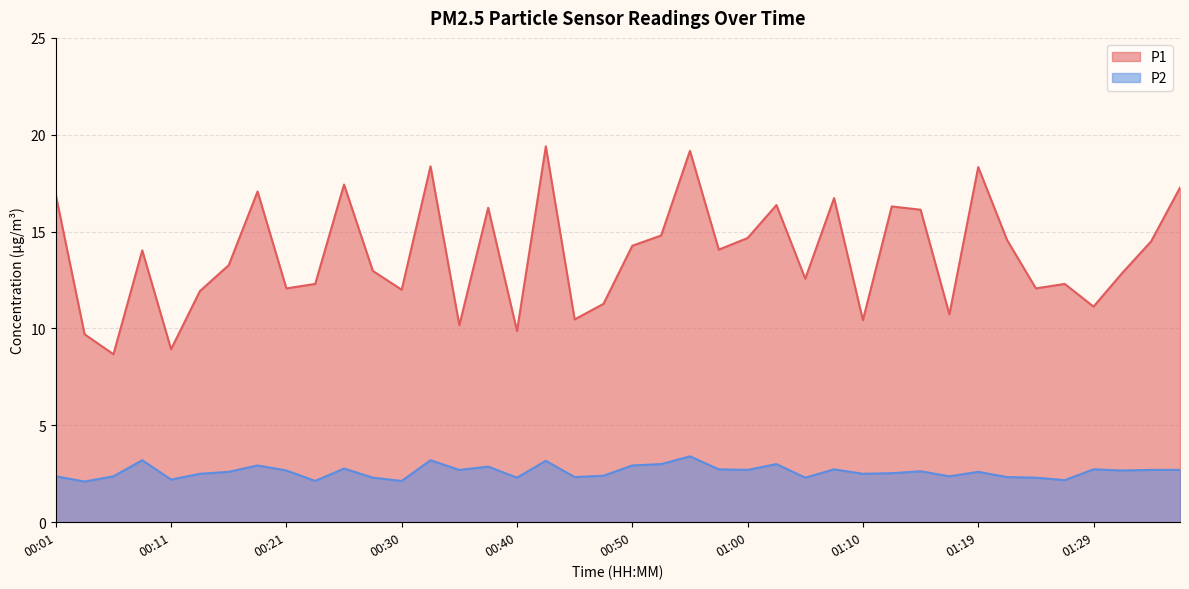

Which series has the widest spread of values?

P1